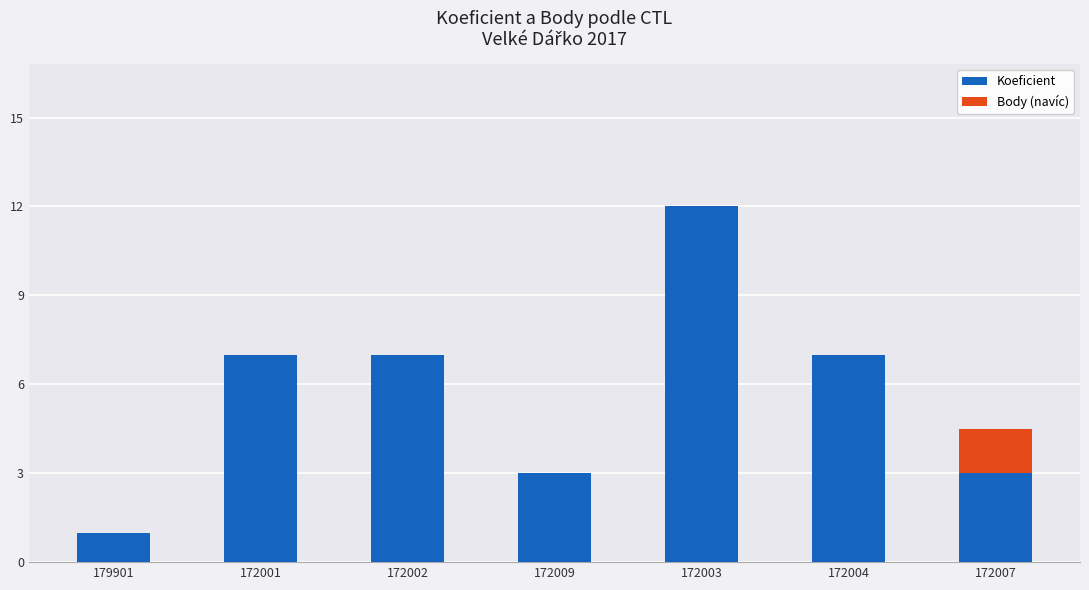

Is it true that Koeficient equals 3.2 at 172001?

False